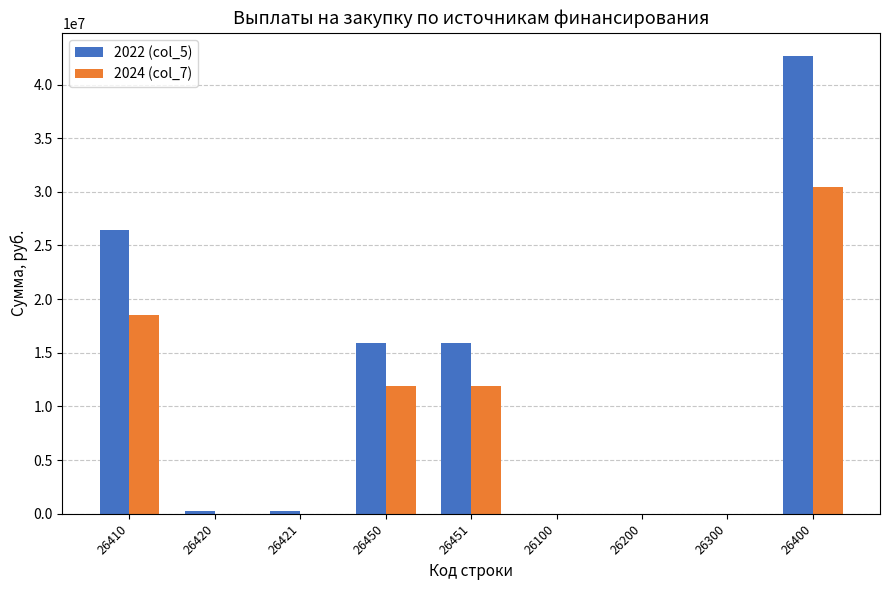

What is the sum of all 2024 (col_7) values?

72855106.6